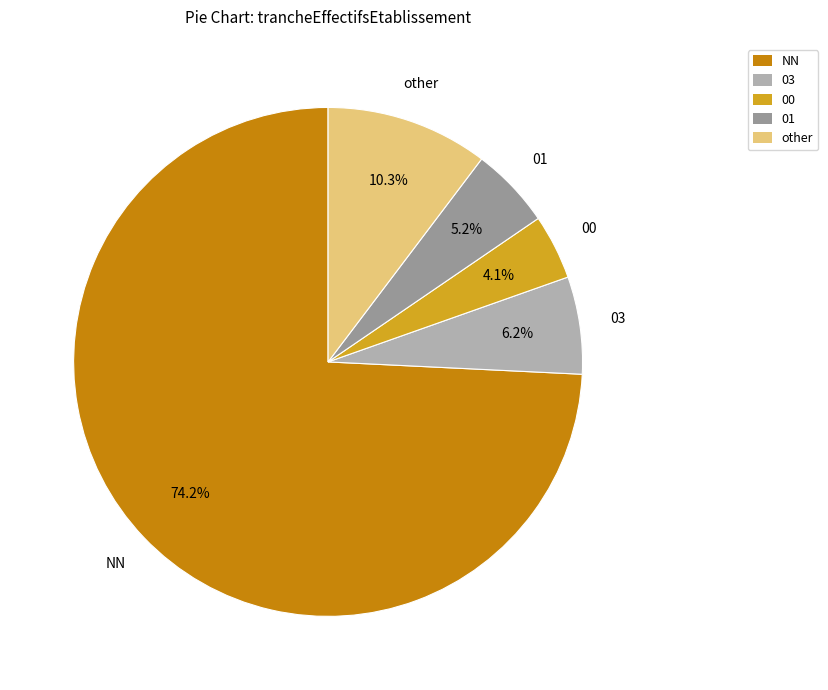

What is the total percentage of 03 and 00?

10.3%